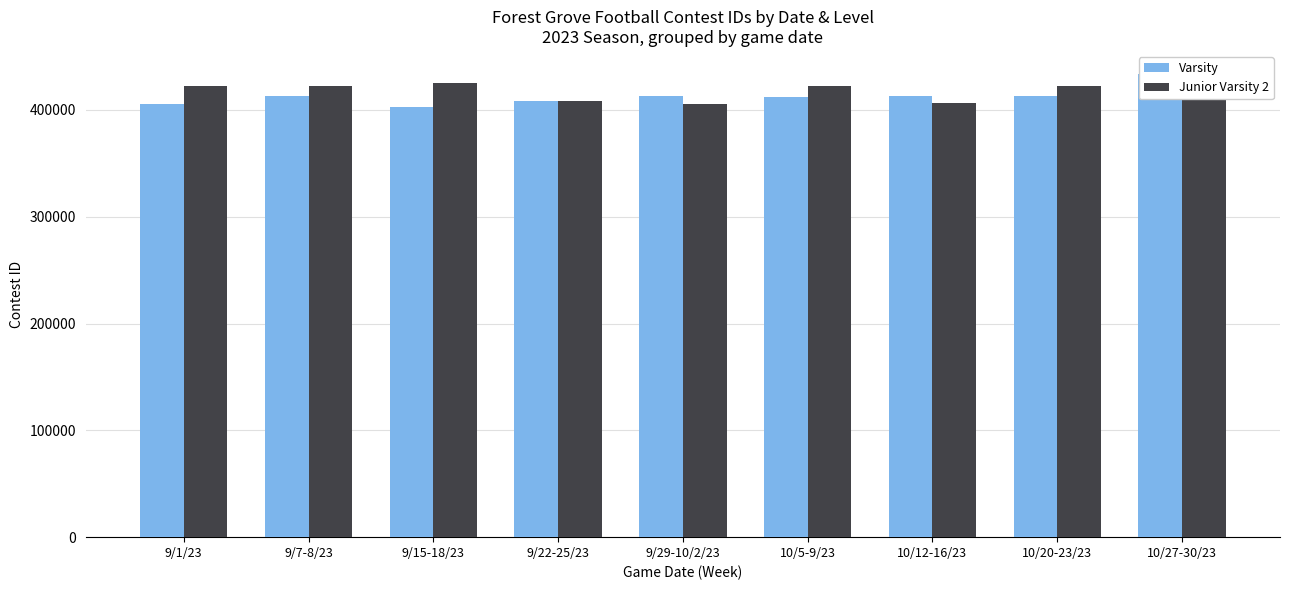

What is the difference between the Junior Varsity 2 values at 10/20-23/23 and 10/5-9/23?

1